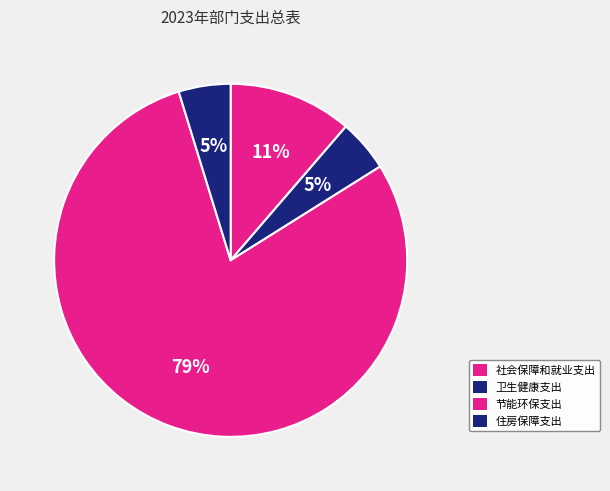

What is the majority slice?

节能环保支出